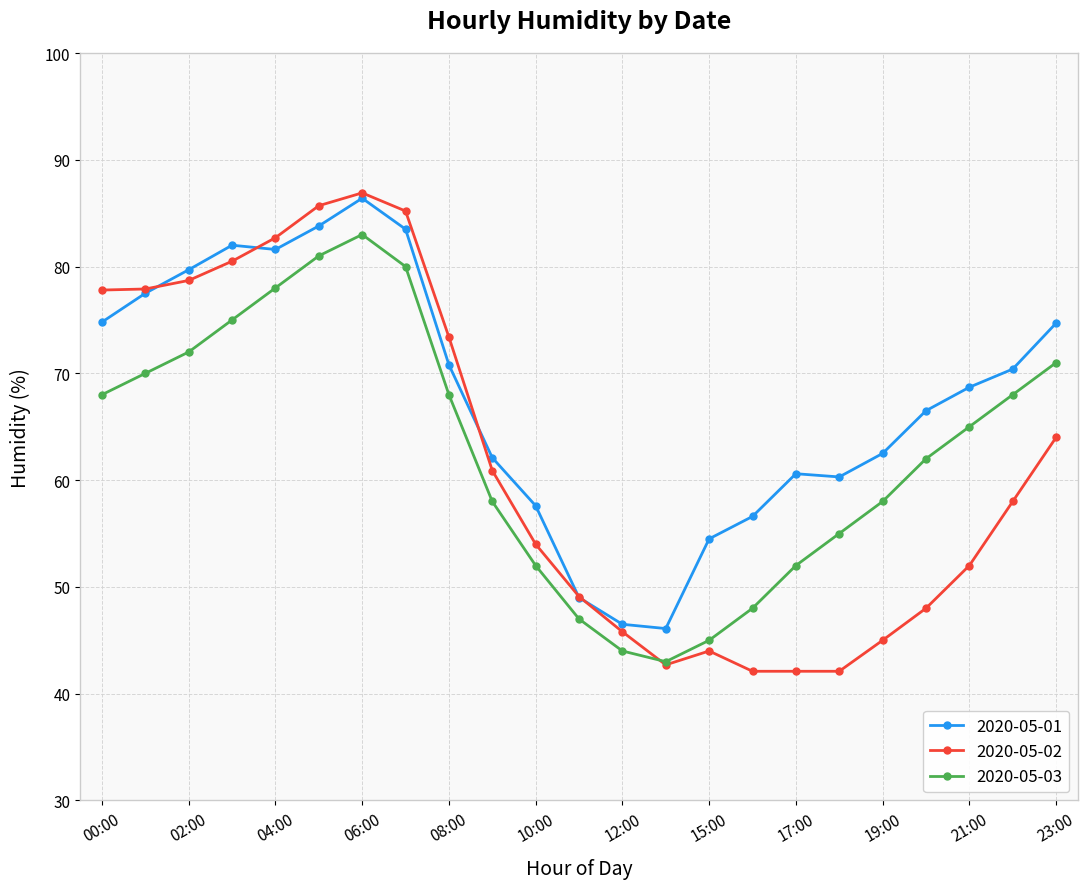

Which series has the largest total across all categories?

2020-05-01